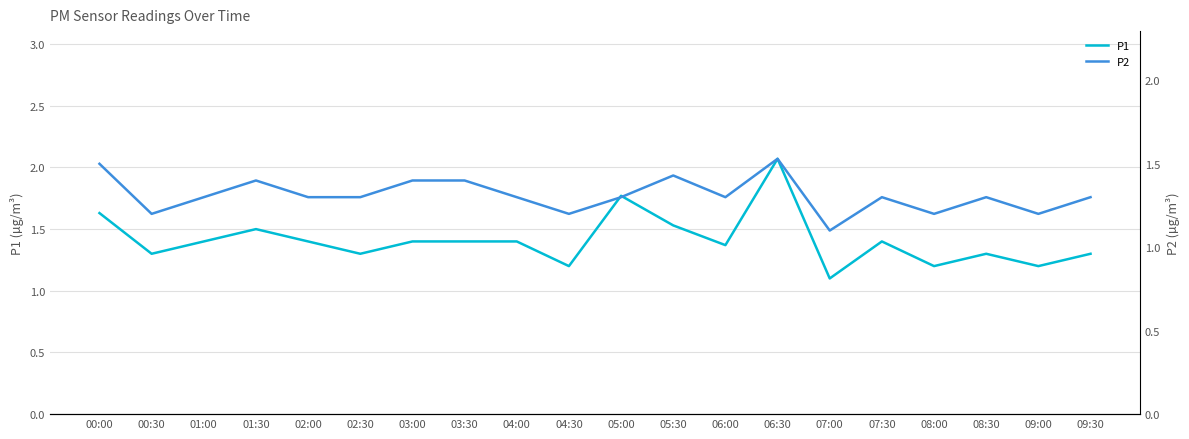

At which label does P1 reach its peak?

06:30